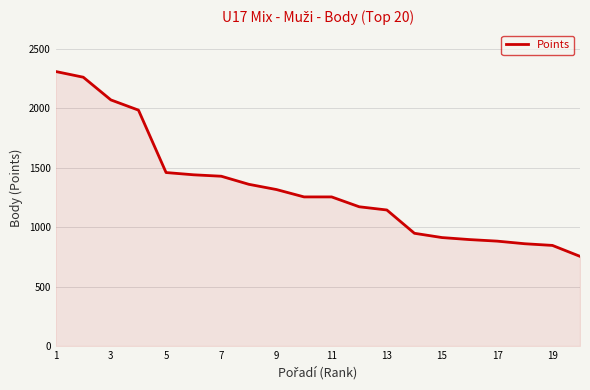

What is the smallest value displayed?

754